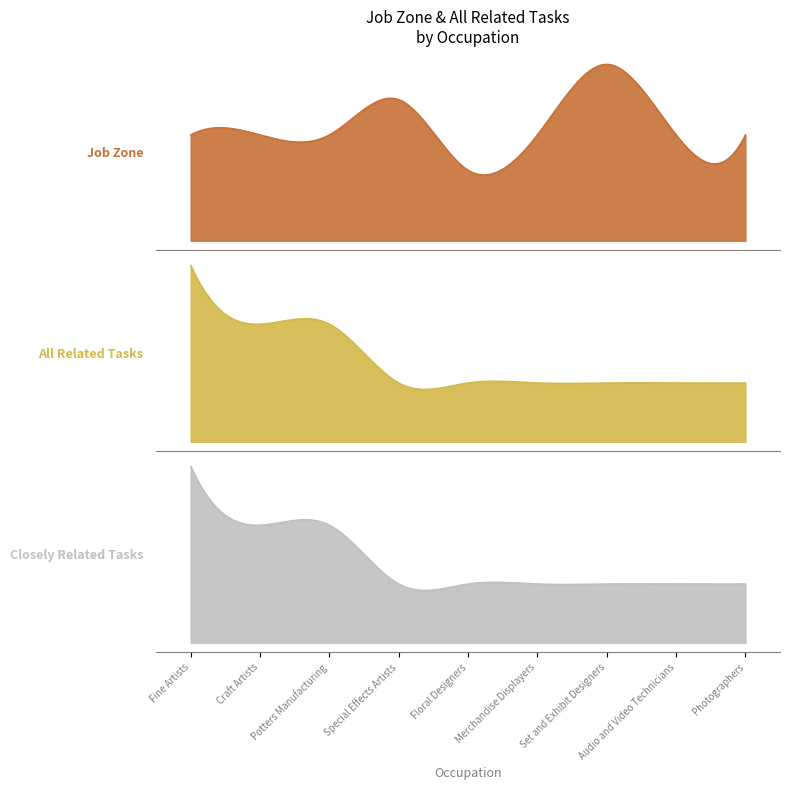

What is the smallest value displayed?

1